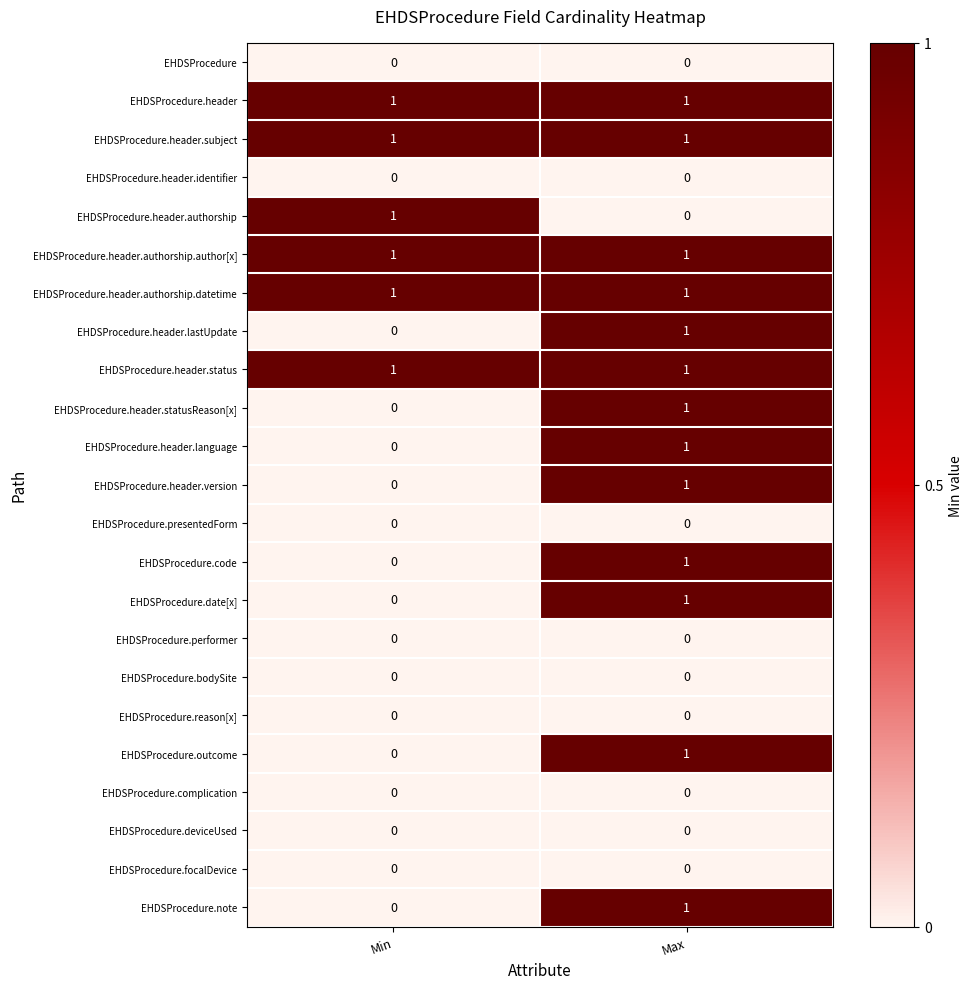

Is the value of EHDSProcedure.header.statusReason[x] at Max greater than the value of EHDSProcedure.outcome at Min?

Yes